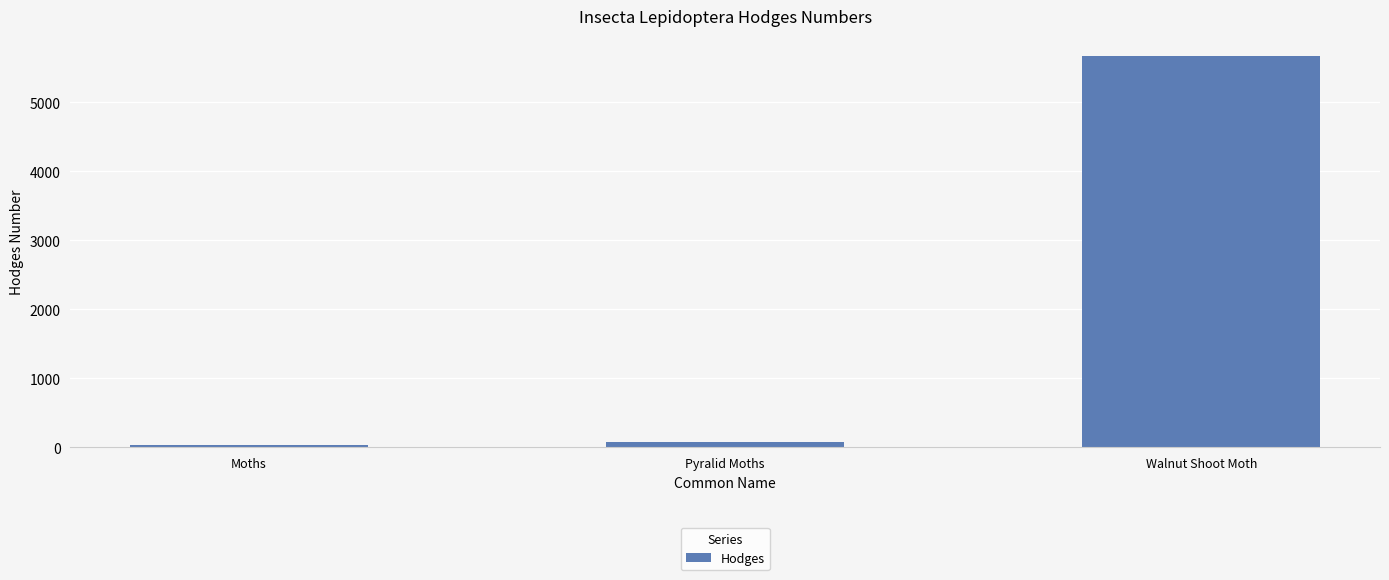

List the labels in order of value, largest first.

Walnut Shoot Moth, Pyralid Moths, Moths